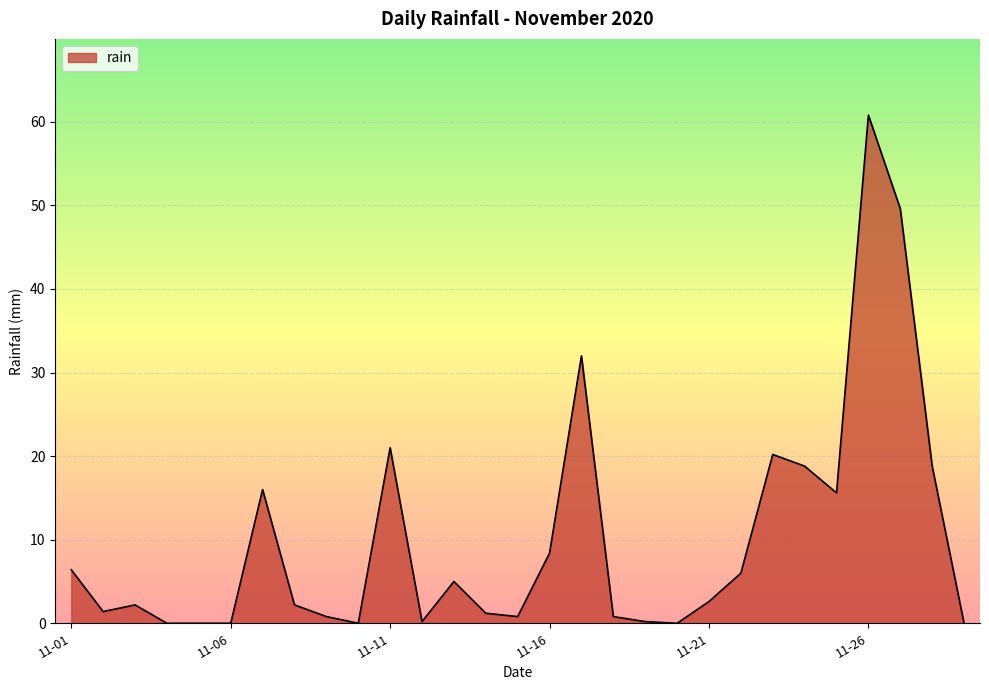

What is the sum of all values?

291.0